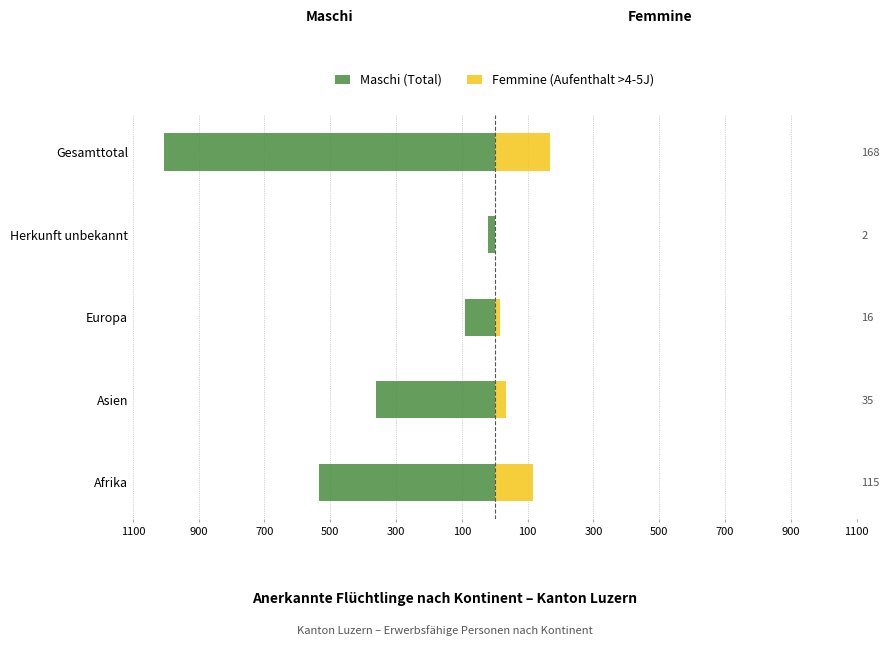

What is the average value of the Maschi (Total) series?

-402